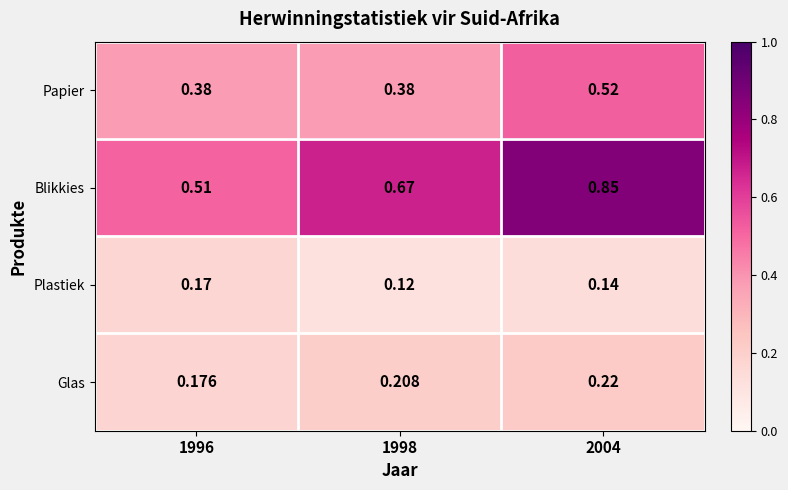

What is the total value across all series at 2004?

1.7